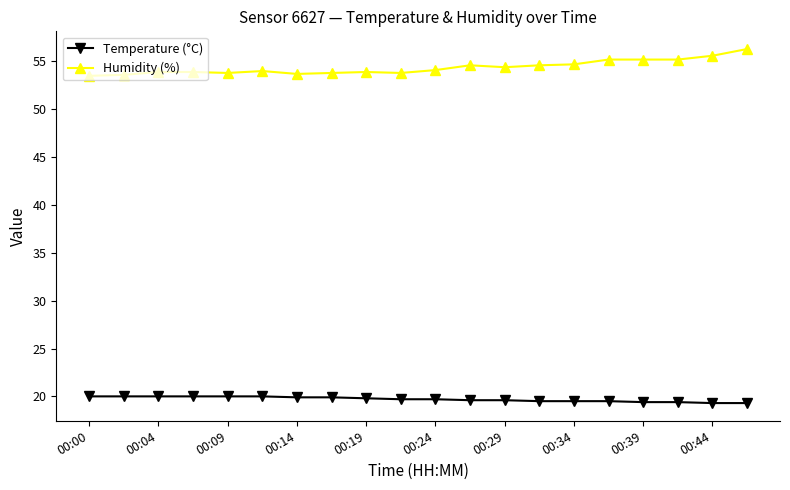

At how many categories does at least one series exceed 52?

20